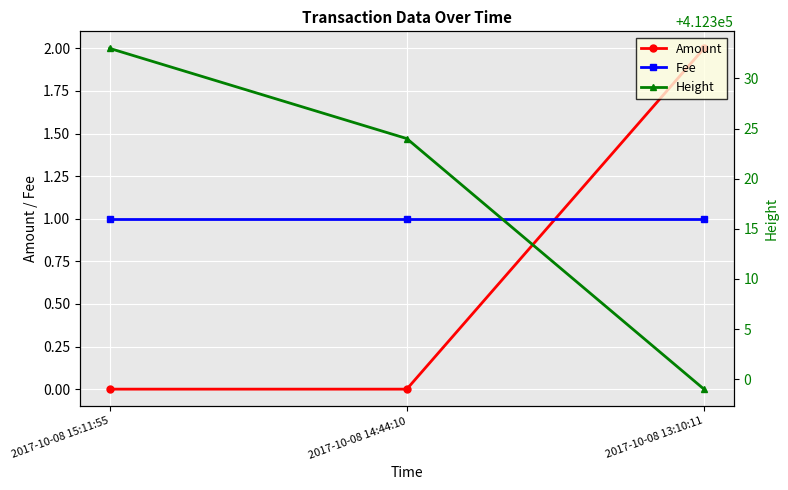

At which label does Height reach its minimum?

2017-10-08 13:10:11